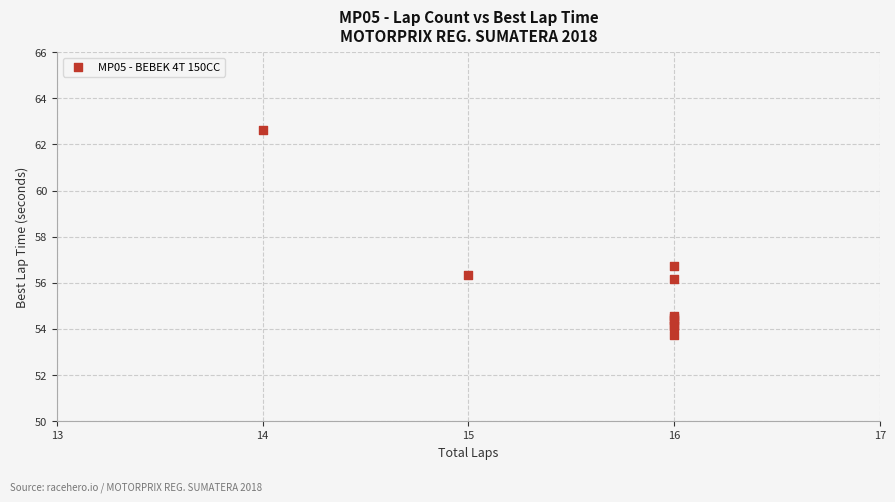

What Y value in the scatter plot is closest to 58?

56.7